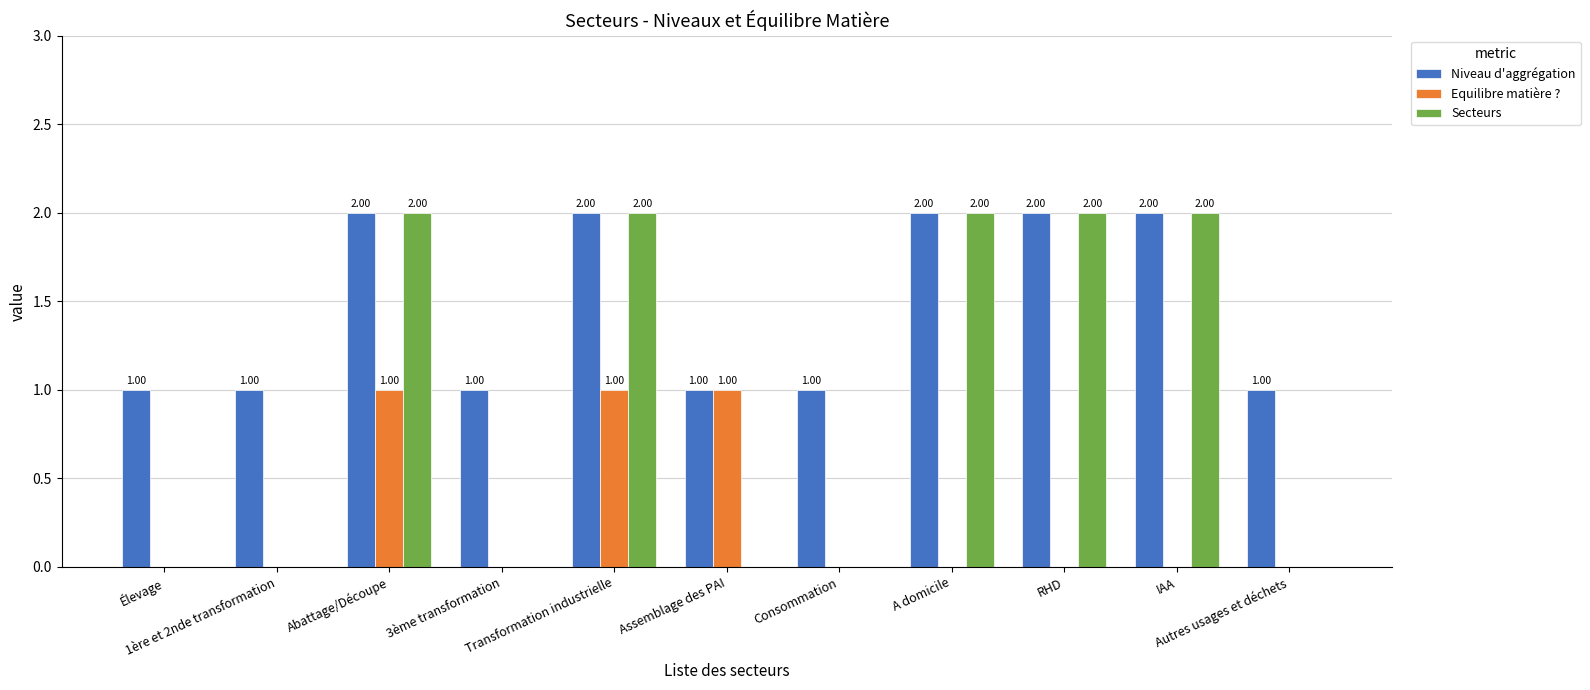

What is the average value of the Niveau d'aggrégation series?

1